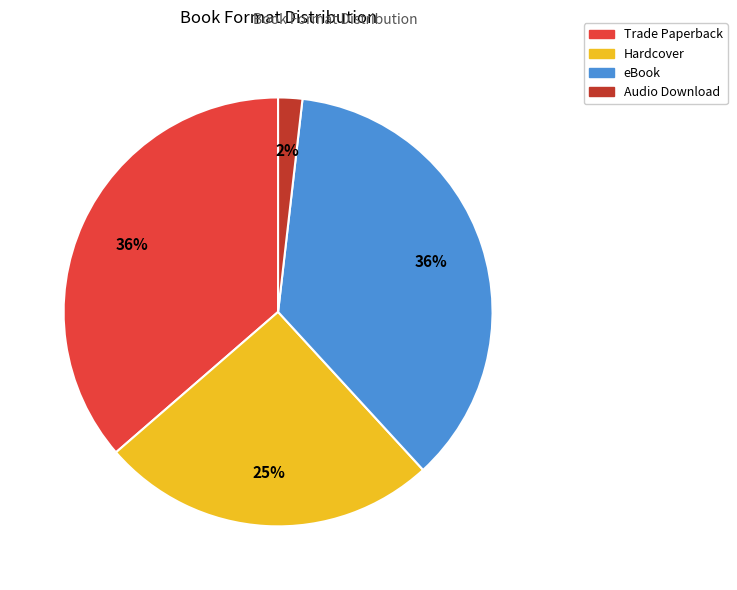

Do Trade Paperback and Hardcover together represent more than half of the pie?

Yes